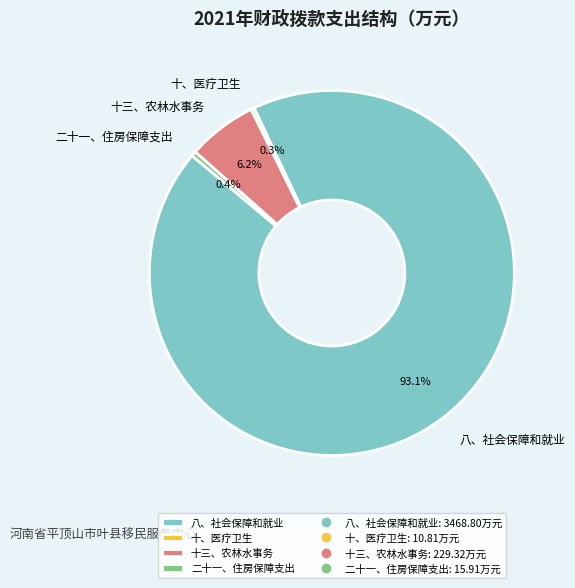

How many segments does this pie chart have?

4